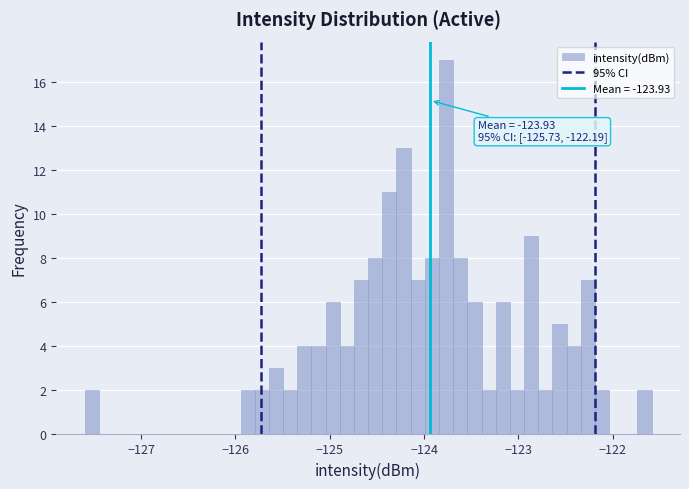

Read against the x-axis, roughly where is the centre of the tallest bar?

-123.8